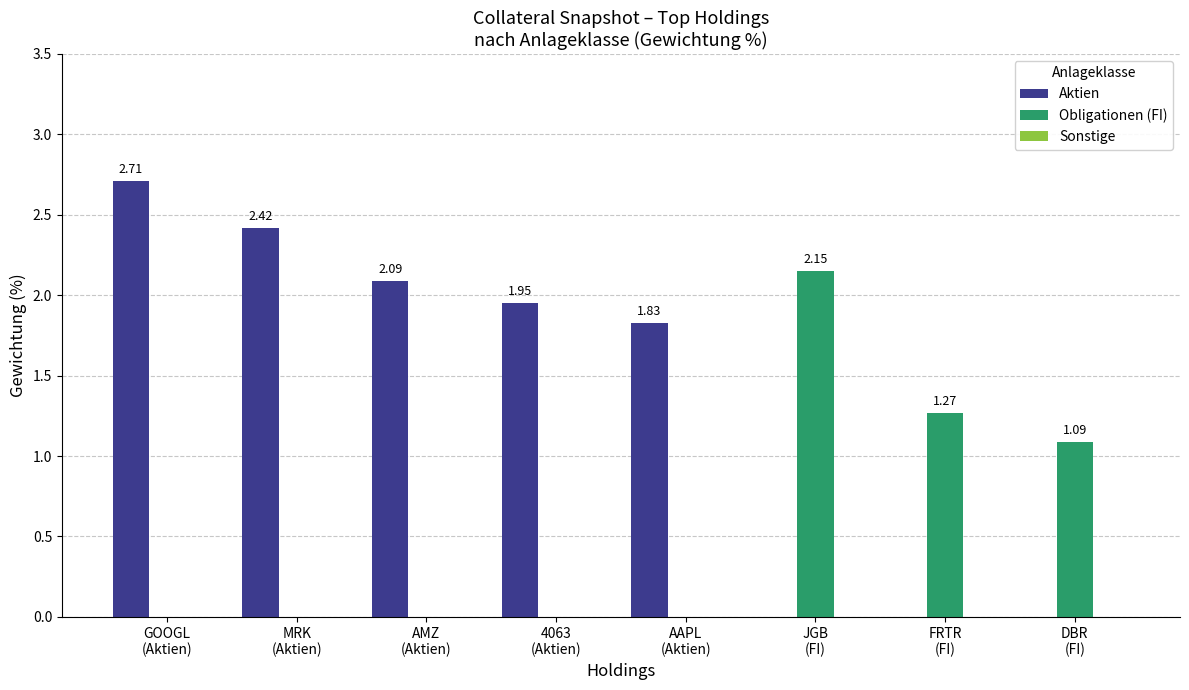

At which category is the sum across all series the highest?

GOOGL
(Aktien)